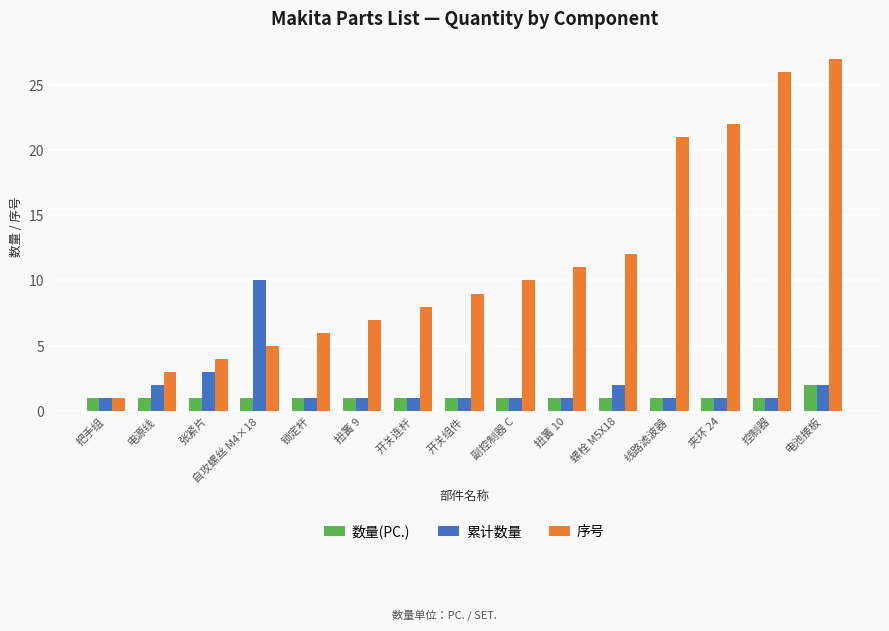

Reading left to right, transcribe all the data shown in this chart.

数量(PC.): 1	1	1	1	1	1	1	1	1	1	1	1	1	1	2
累计数量: 1	2	3	10	1	1	1	1	1	1	2	1	1	1	2
序号: 1	3	4	5	6	7	8	9	10	11	12	21	22	26	27